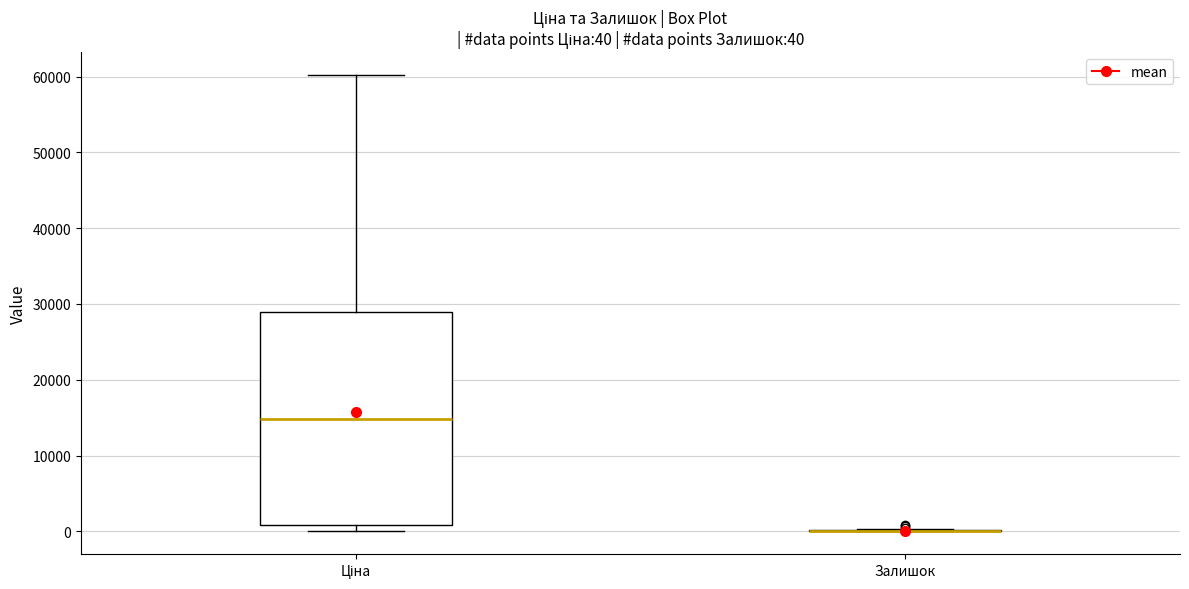

Comparing the boxes themselves (not the whiskers), which one is the tallest?

Ціна